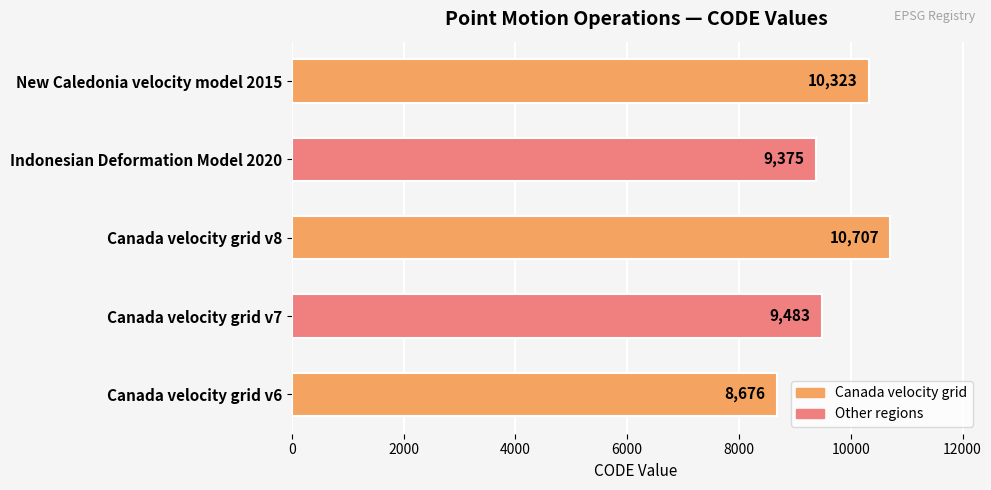

Rank the categories by value from lowest to highest.

Canada velocity grid v6, Indonesian Deformation Model 2020, Canada velocity grid v7, New Caledonia velocity model 2015, Canada velocity grid v8